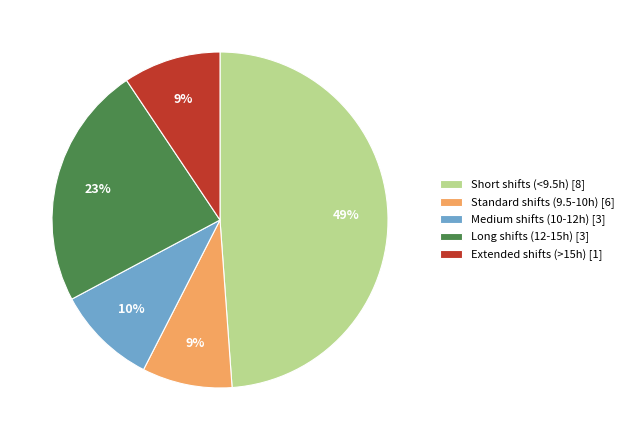

Does Standard shifts (9.5-10h) [6] account for over 50% of the chart?

No